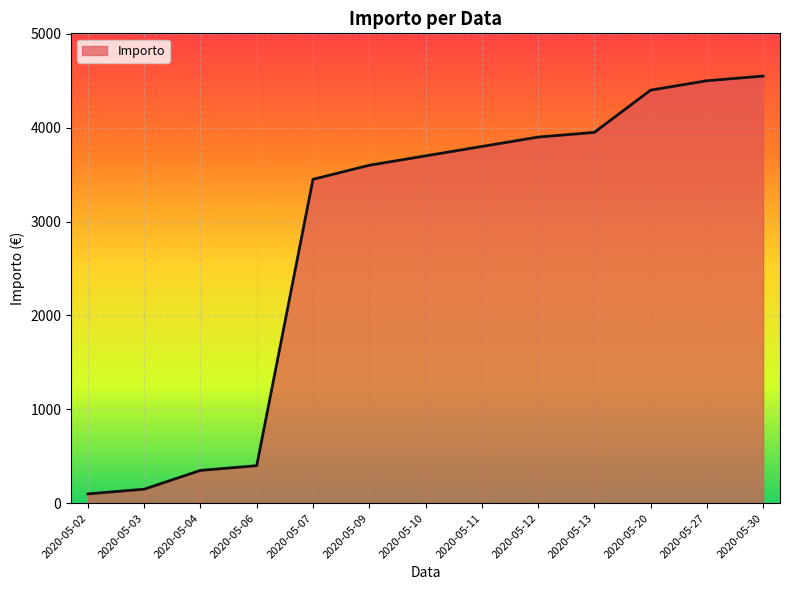

The value at 2020-05-10 is 3700. True or false?

True